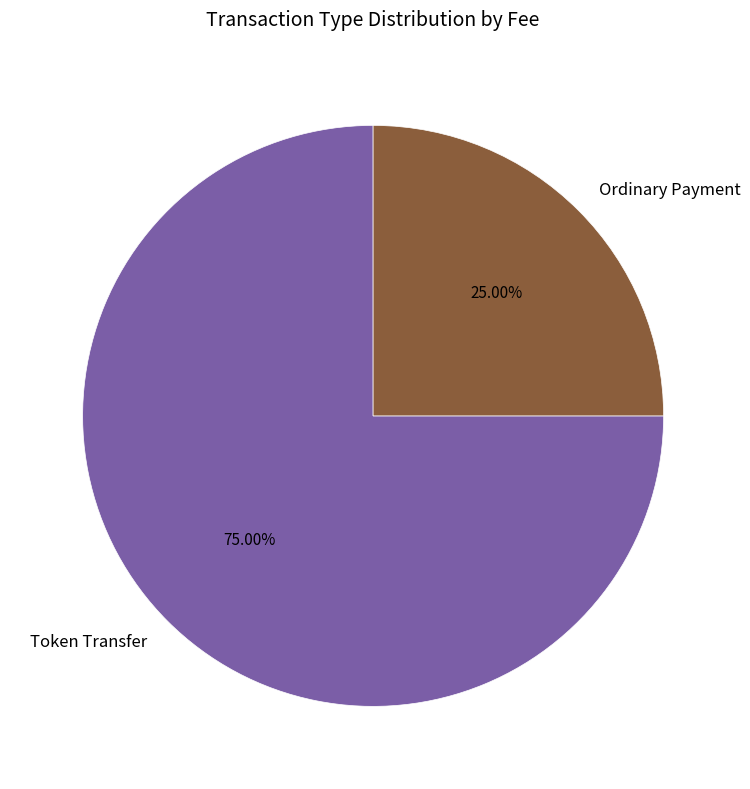

Is it true that Ordinary Payment is 13% of the pie?

False